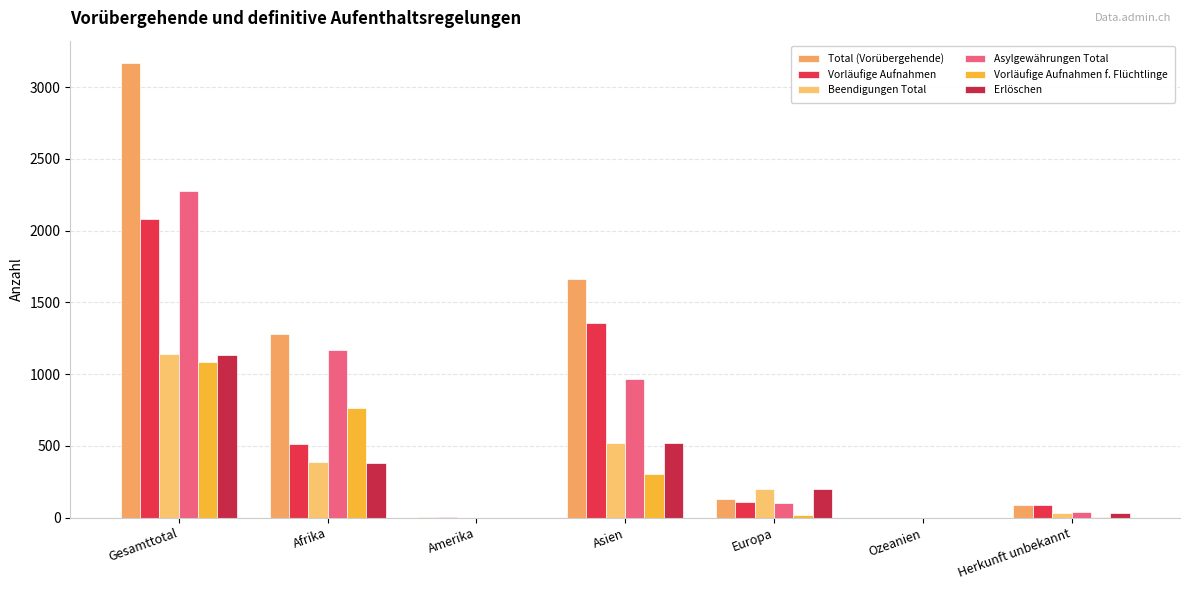

Where does the Asylgewährungen Total series first go above 102?

Gesamttotal